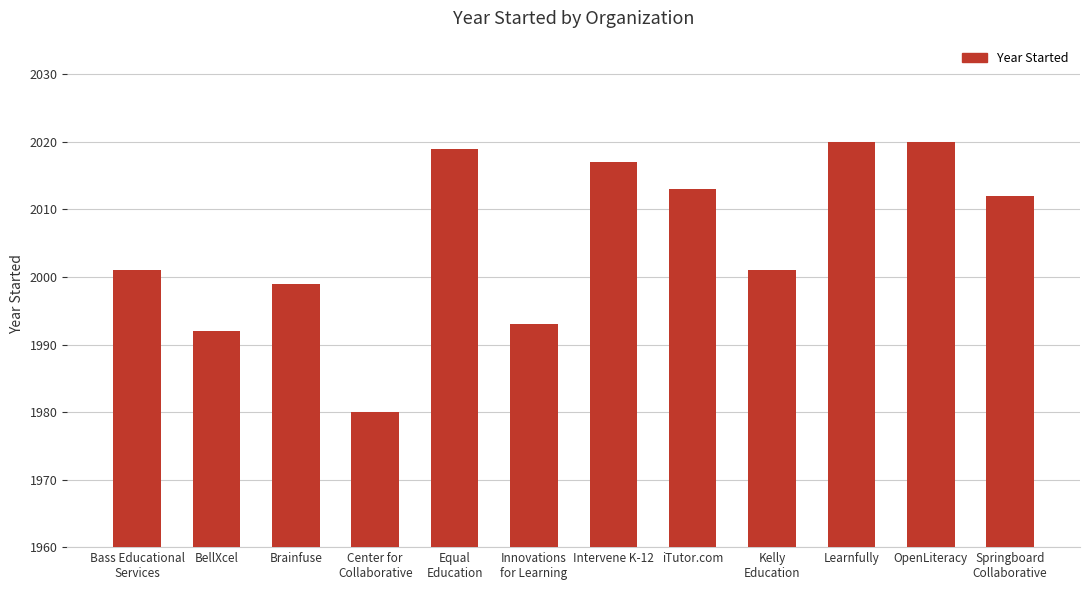

What is the smallest value displayed?

1980